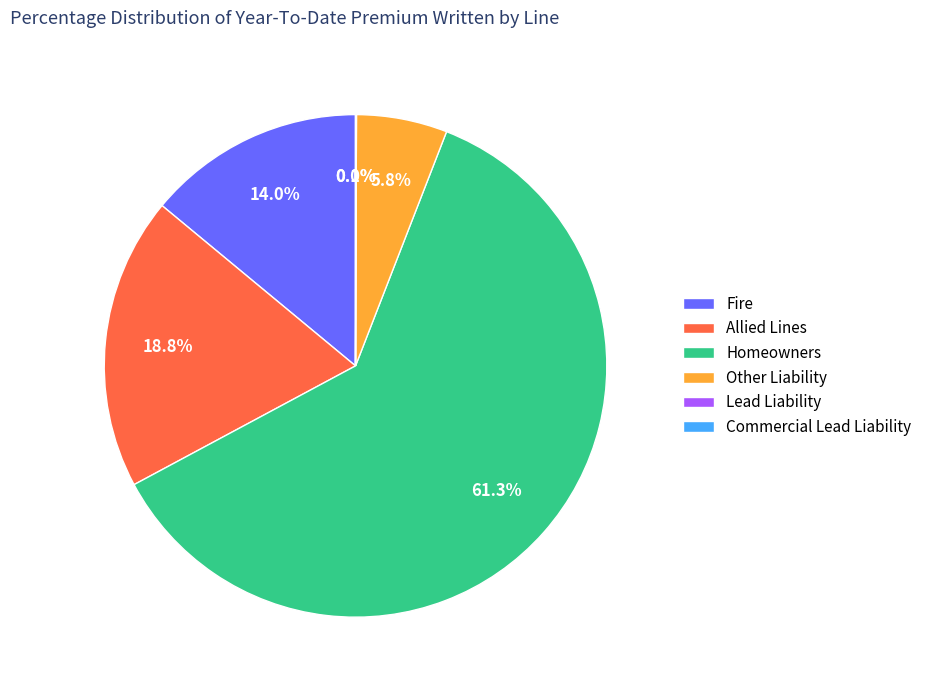

Is the sum of Allied Lines and Other Liability greater than half?

No